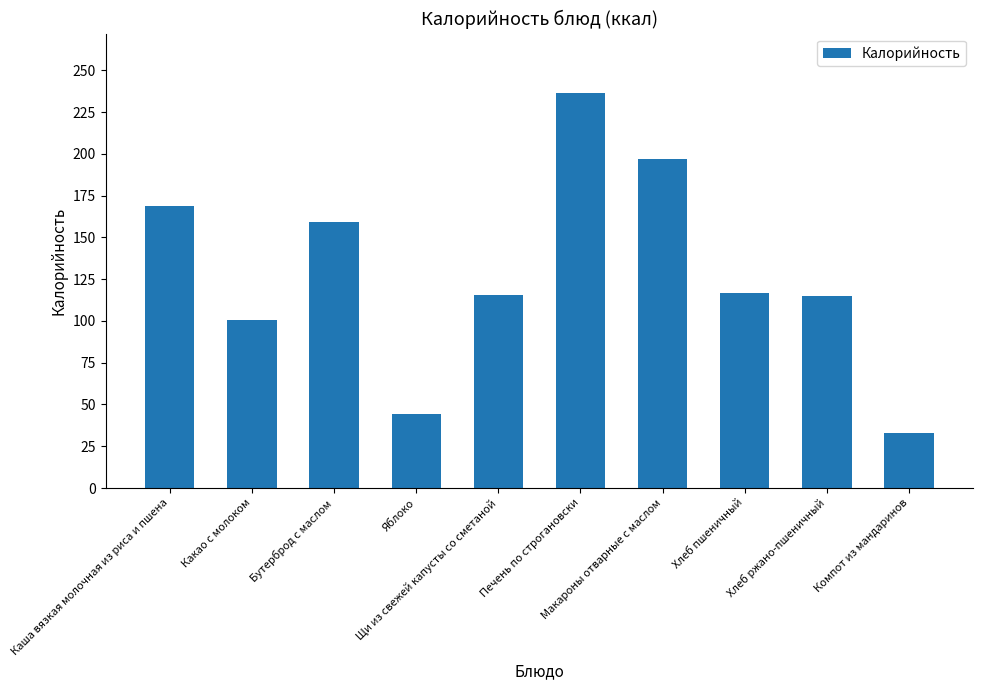

The value at Яблоко is 44.5. True or false?

True